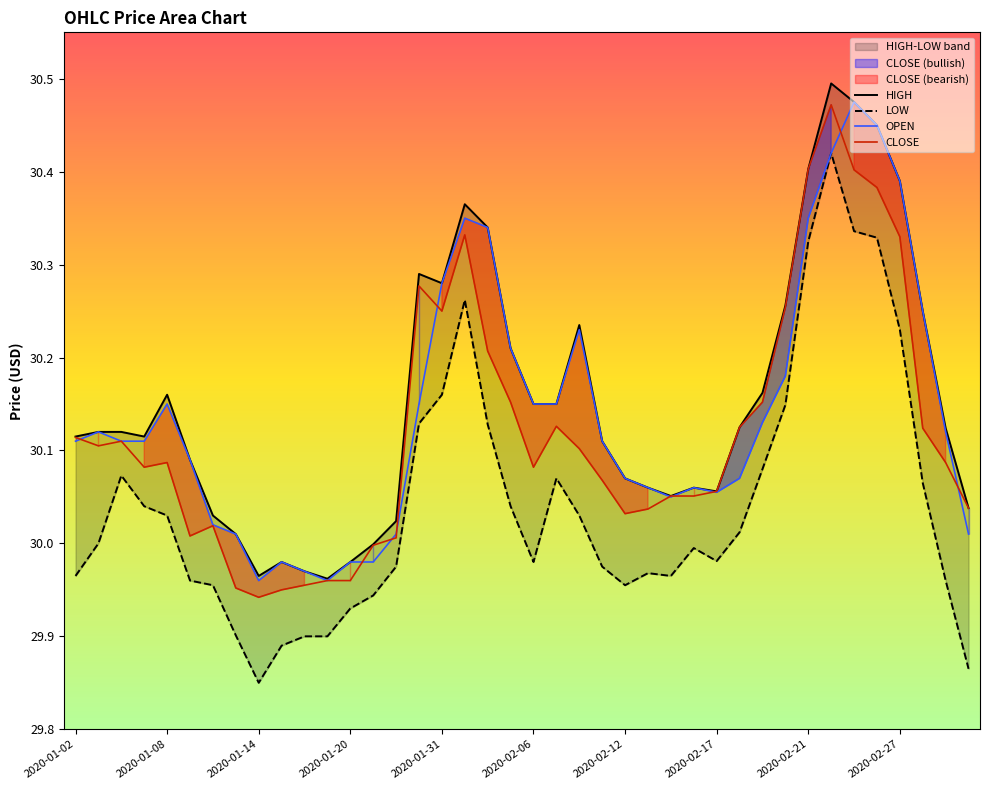

What position from the left is 2020-02-26?

36